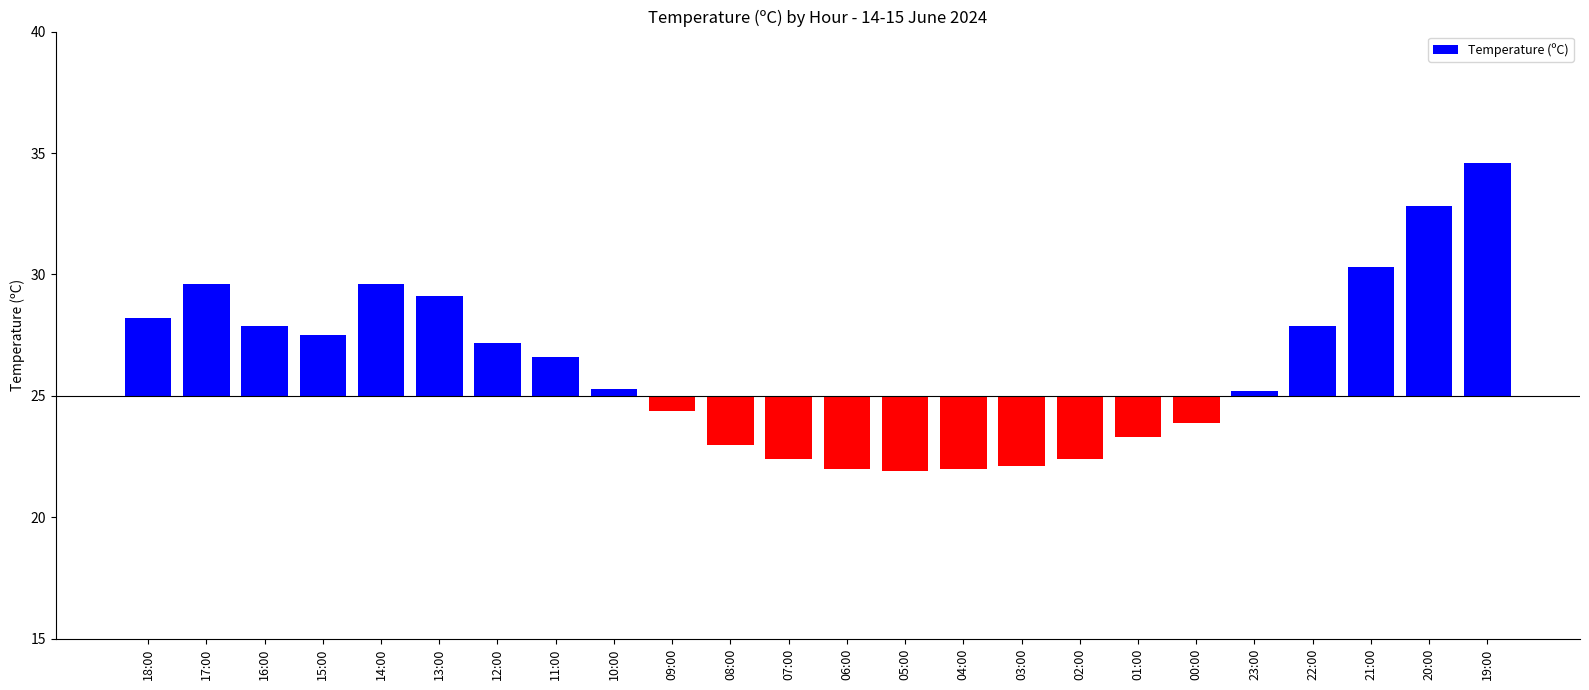

List the labels in order of value, smallest first.

05:00, 06:00, 04:00, 03:00, 07:00, 02:00, 08:00, 01:00, 00:00, 09:00, 23:00, 10:00, 11:00, 12:00, 15:00, 16:00, 22:00, 18:00, 13:00, 17:00, 14:00, 21:00, 20:00, 19:00